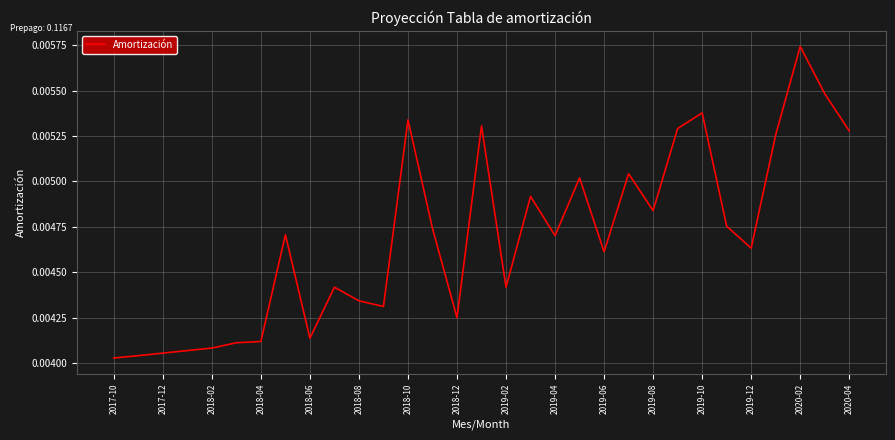

True or false: the data has more than 0 interior local peaks.

True